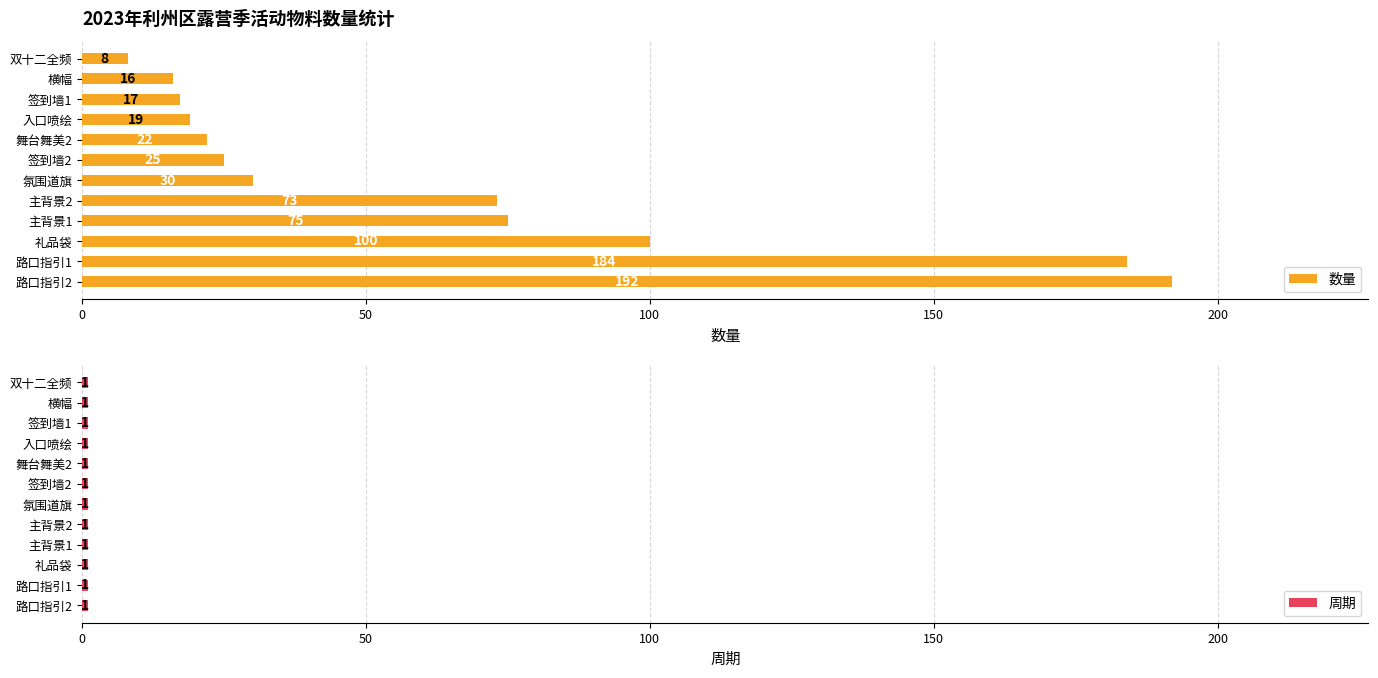

How many data points in 数量 are less than 30?

6